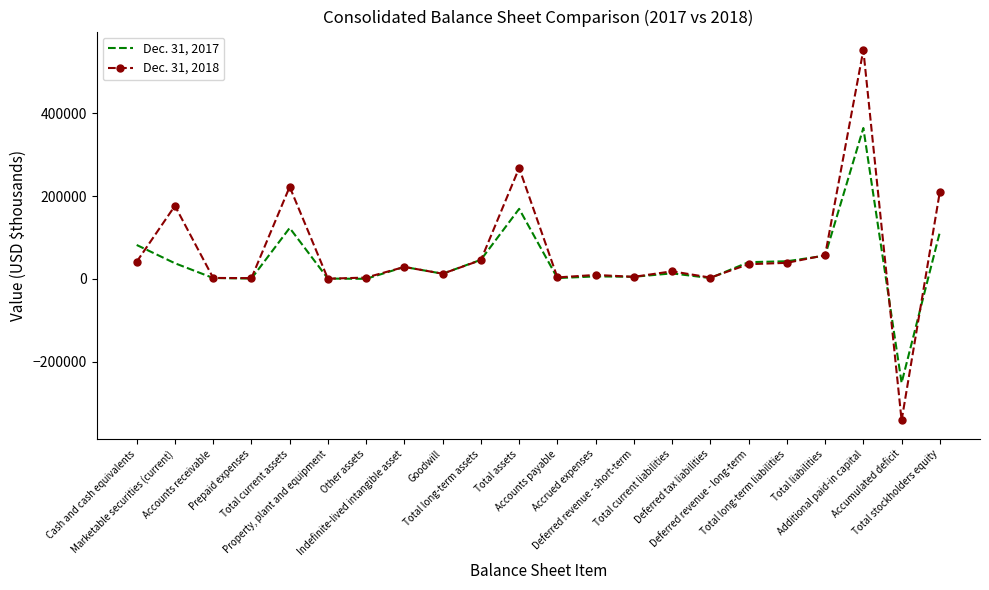

What is the average value of the Dec. 31, 2018 series?

63538